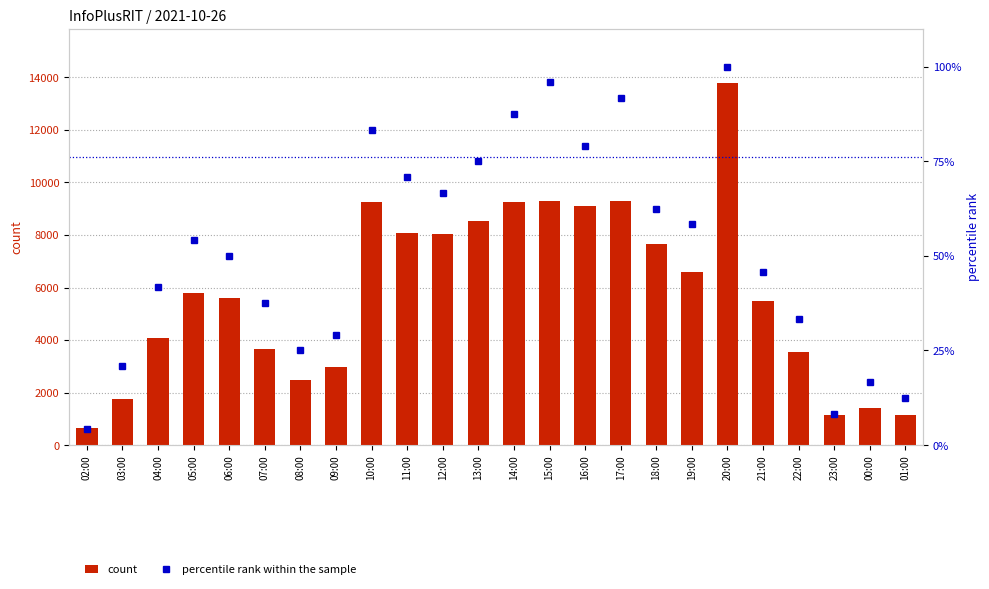

Rank the series at 07:00 from lowest to highest value.

percentile rank within the sample, count